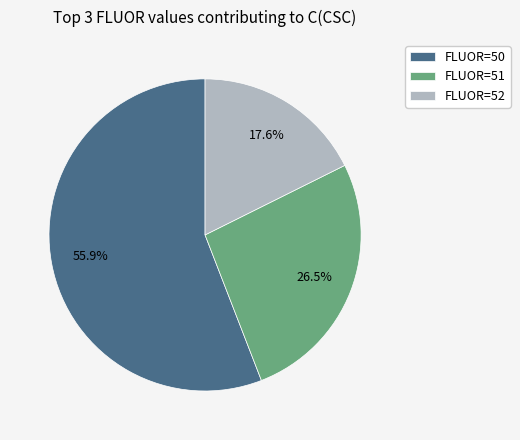

What is the largest slice in the pie chart?

FLUOR=50